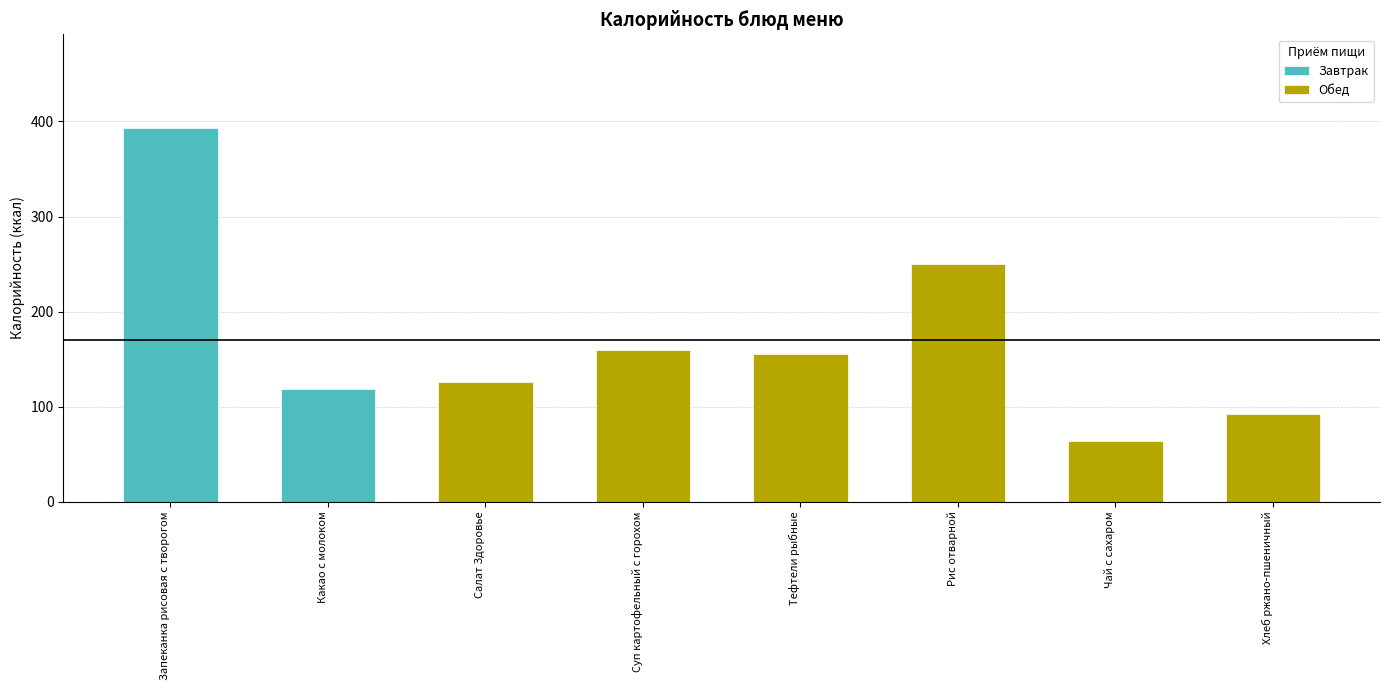

At which label does the data first exceed 155?

Запеканка рисовая с творогом